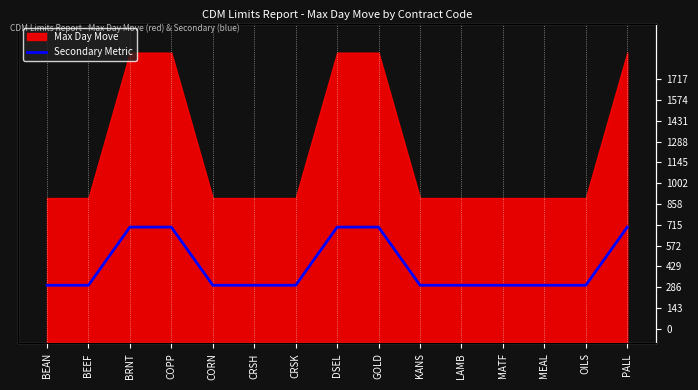

Count the number of categories in the chart.

15